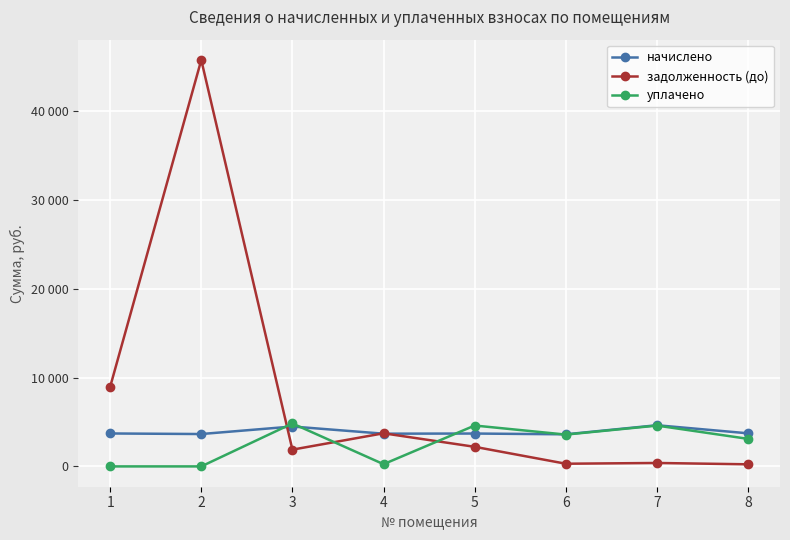

Which series changed the most between 4 and 7?

уплачено